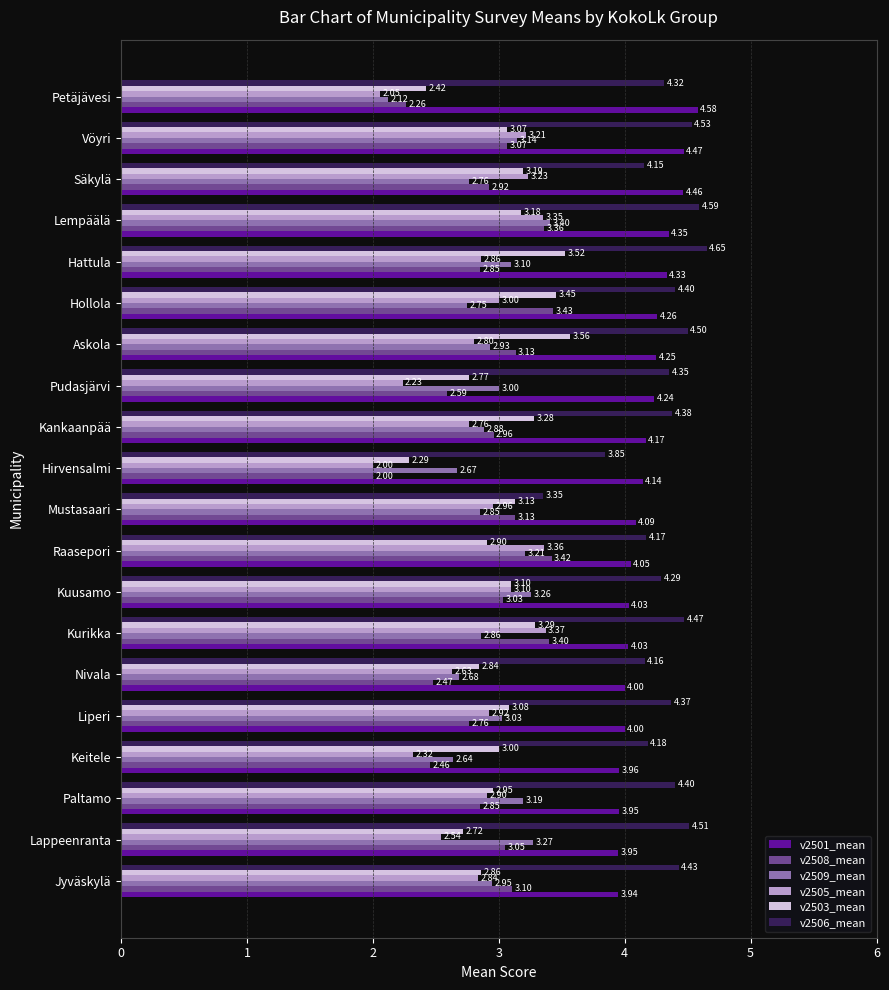

What are all the series names shown in the legend?

v2501_mean, v2508_mean, v2509_mean, v2505_mean, v2503_mean, v2506_mean